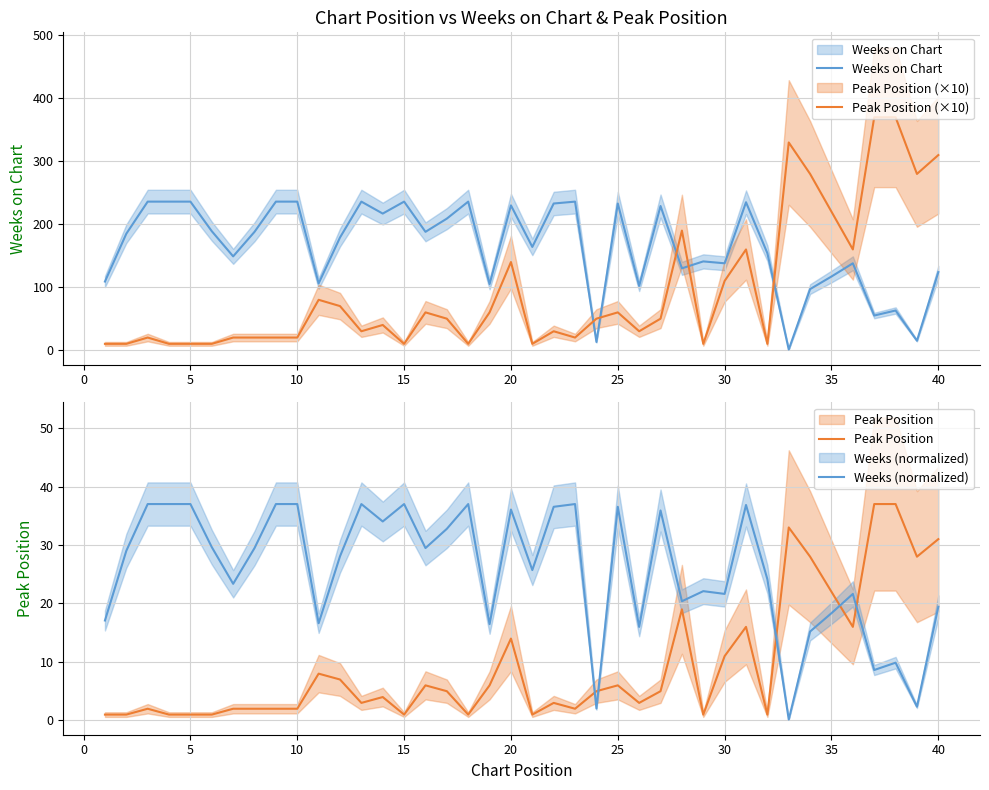

The value of Weeks on Chart at 35 is 33.1. True or false?

False